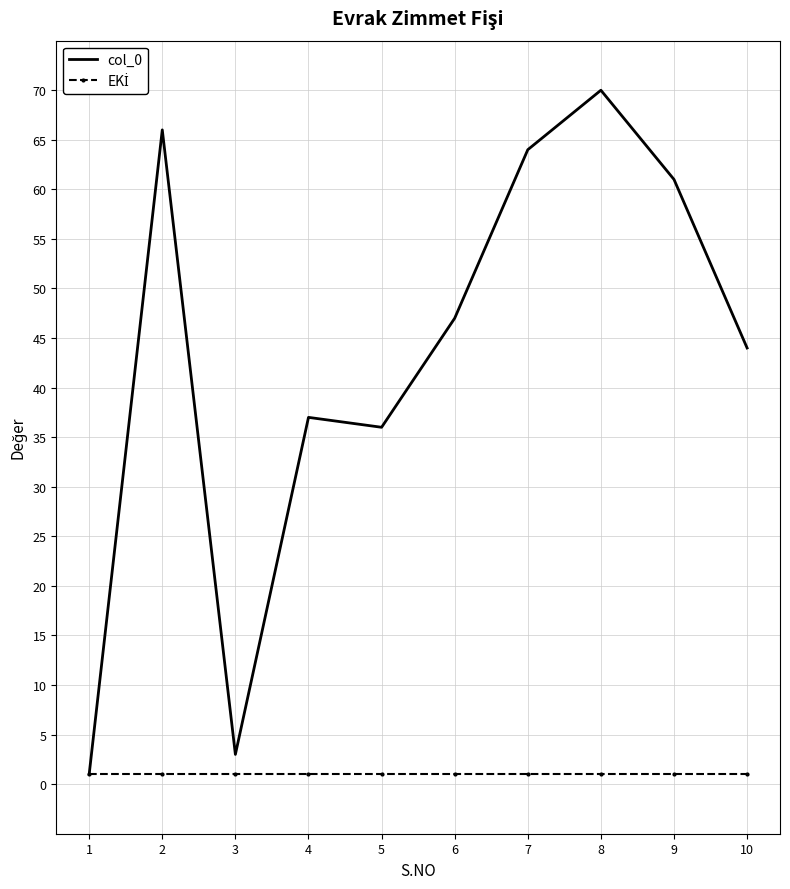

True or false: col_0 has a value of 52 at 5.

False